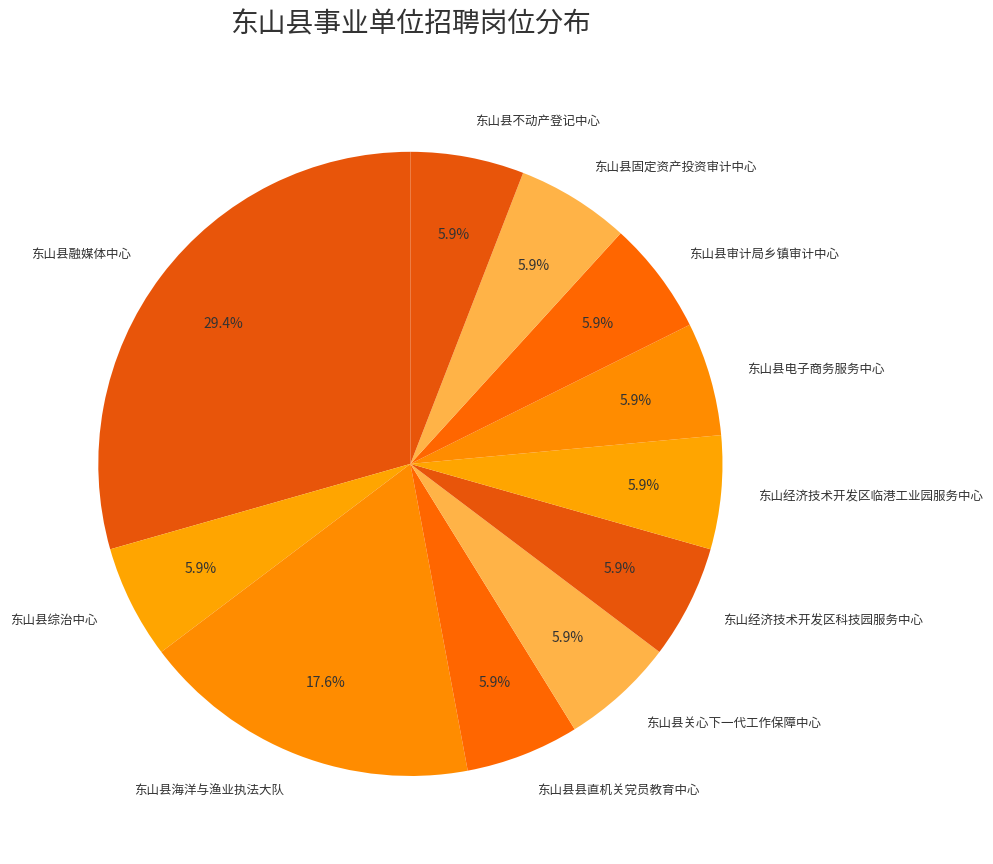

Between 东山县综治中心 and 东山县融媒体中心, which is larger?

东山县融媒体中心